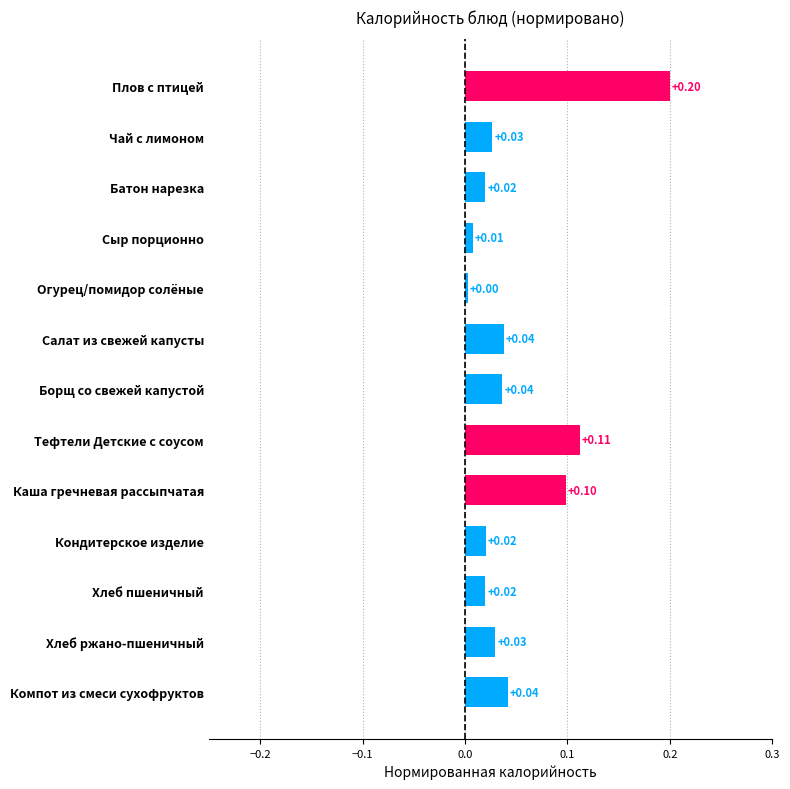

At which category does the chart reach its peak across all series?

Плов с птицей